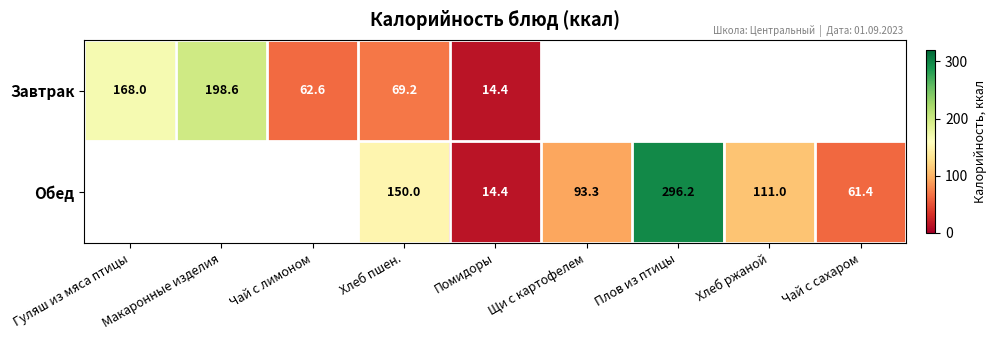

What is the difference between the Завтрак values at Макаронные изделия and Помидоры?

184.2